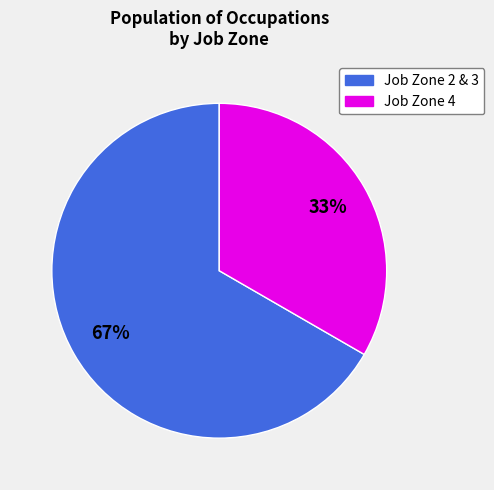

To the nearest percent, what is the average slice percentage?

50%